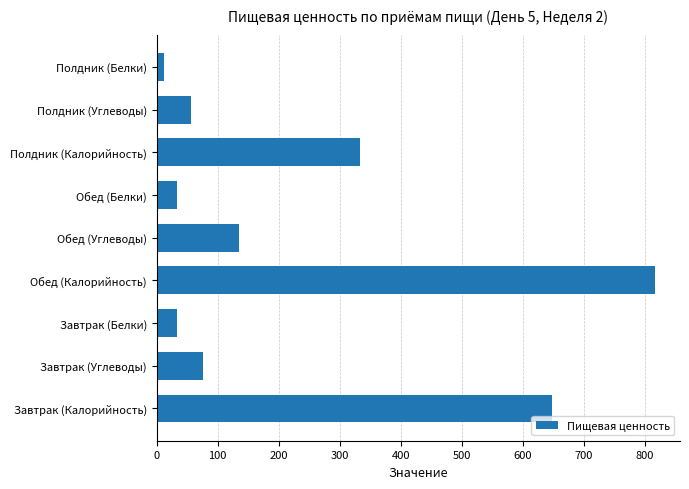

Which label corresponds to the largest value in the chart?

Обед (Калорийность)